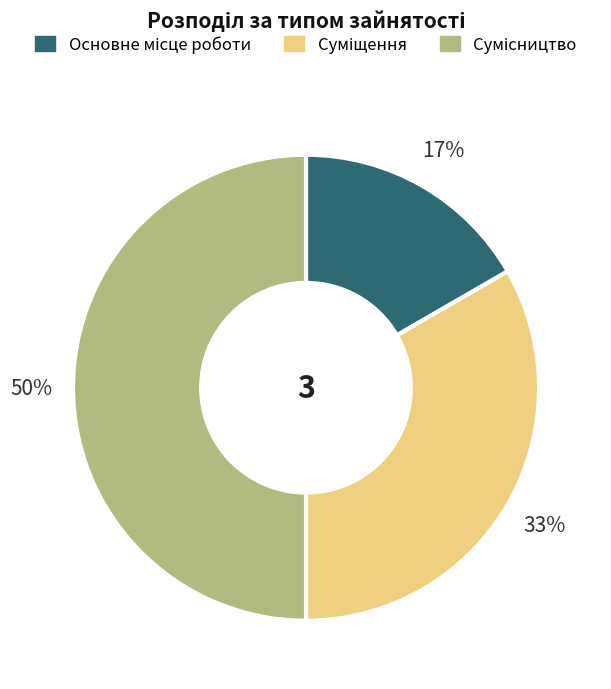

To the nearest percent, what is the difference between the largest and smallest slice percentages?

33%